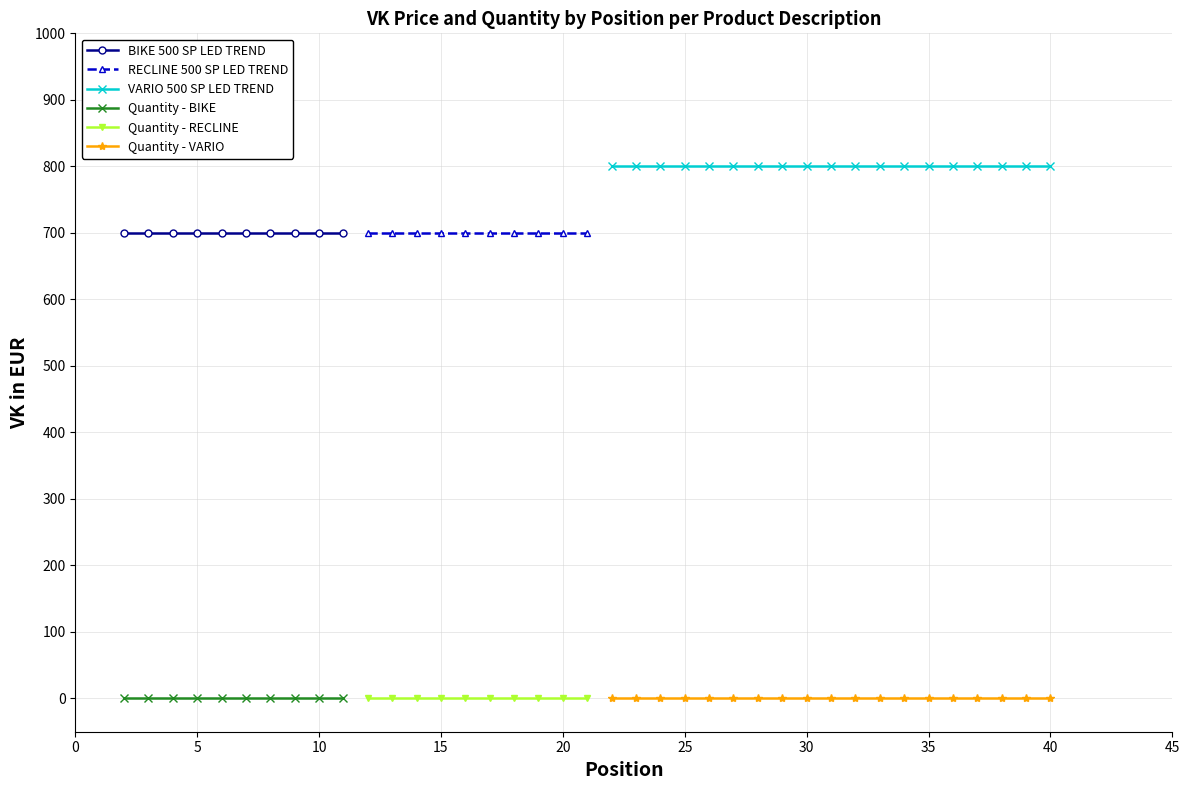

Which series has the widest spread of values?

BIKE 500 SP LED TREND